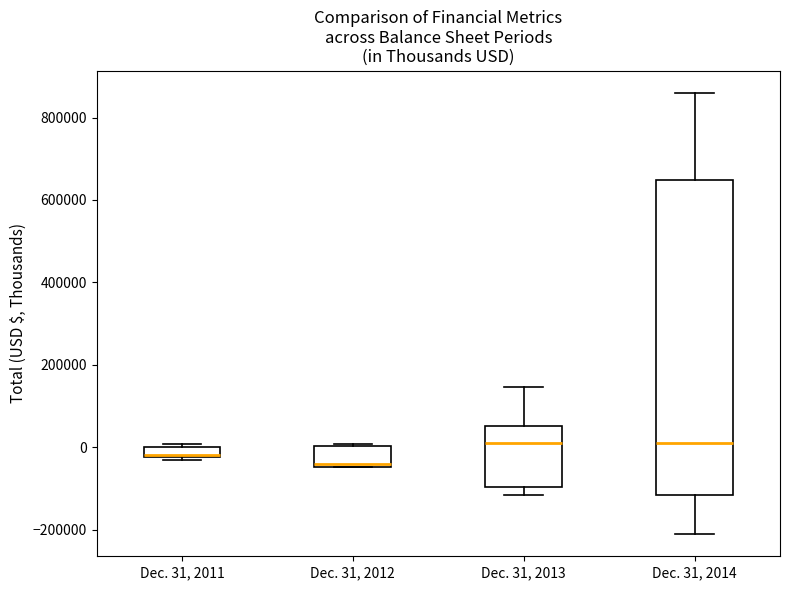

Where is the upper edge of the box for Dec. 31, 2013 on the y-axis? The values are not printed on the chart, so give them approximately, as read against the axis.

60000